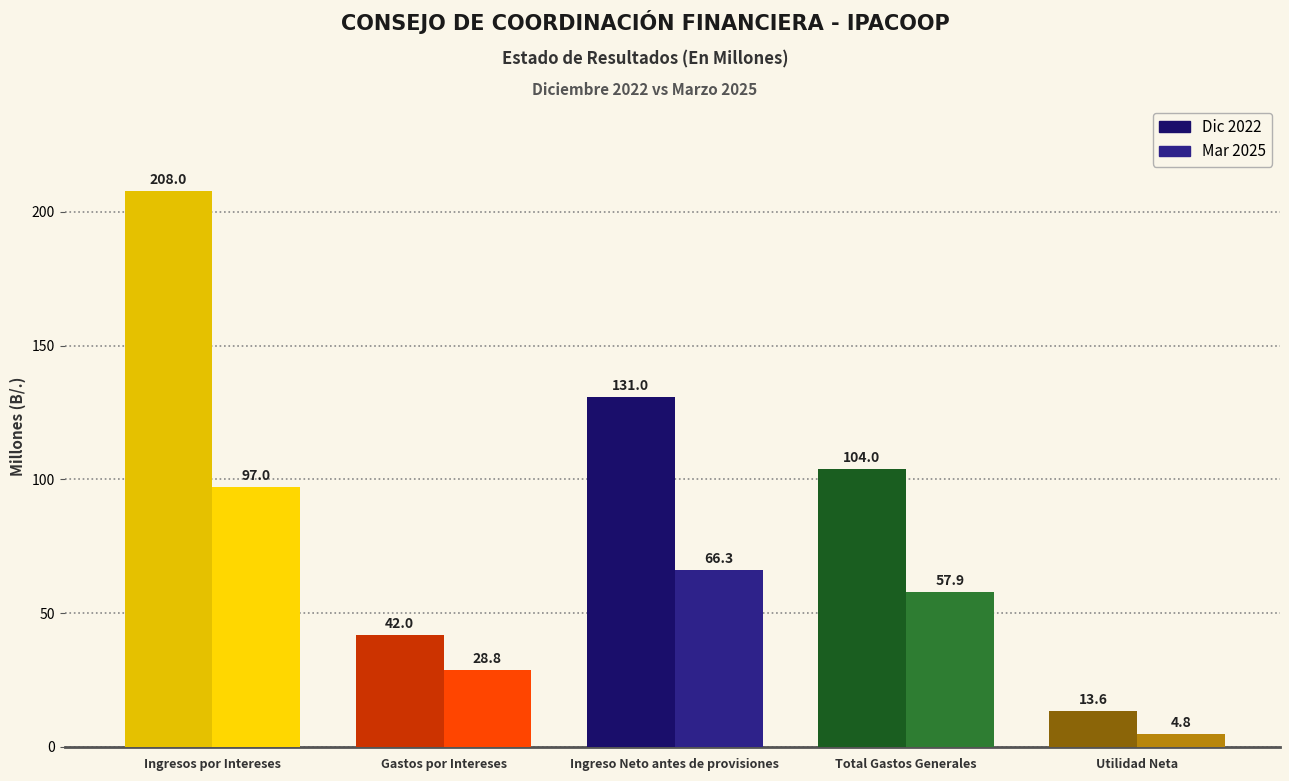

Which series has the largest range (max minus min)?

Dic 2022